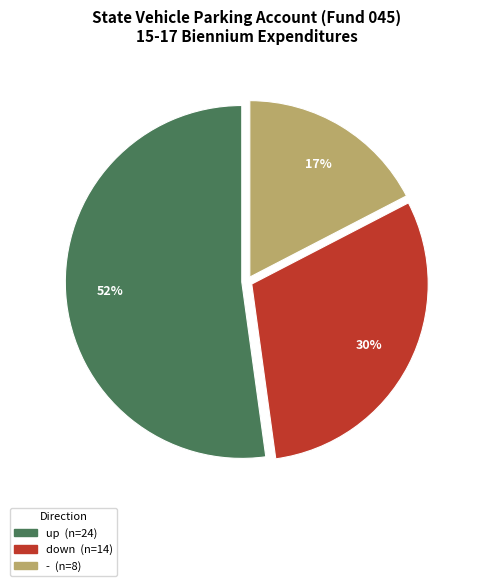

Do - and up together represent more than half of the pie?

Yes